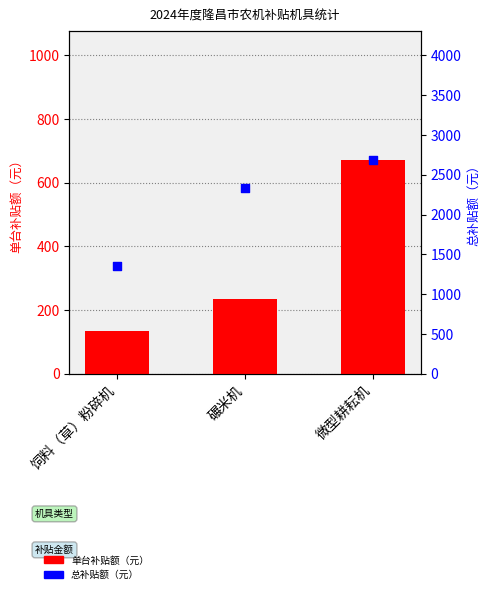

What are all the series names shown in the legend?

单台补贴额（元）, 总补贴额（元）